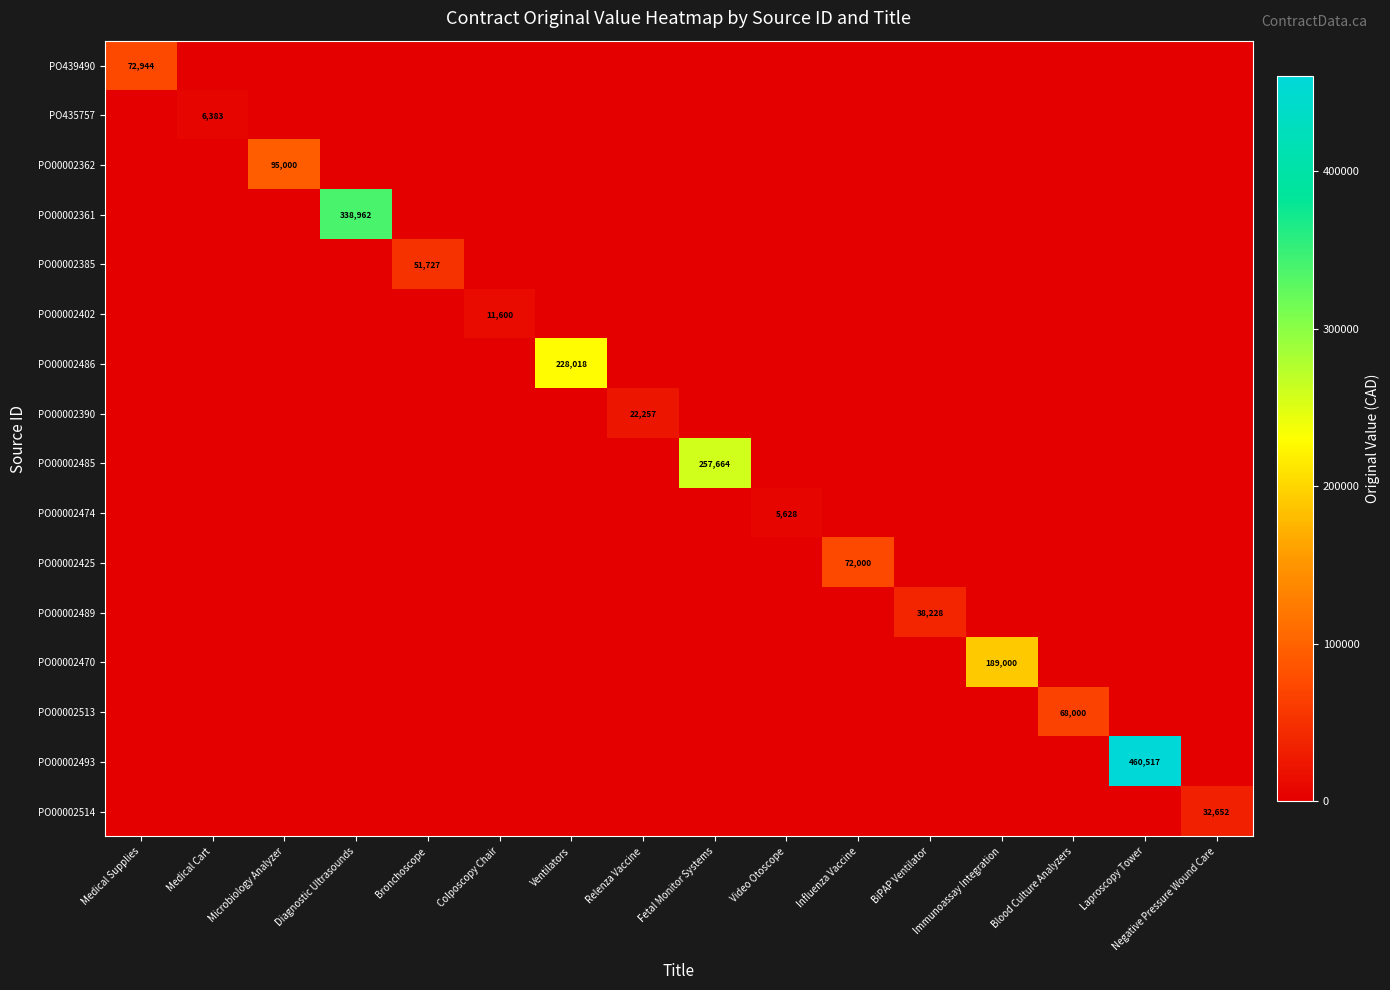

The value of PO439490 at Medical Supplies is 72944. True or false?

True